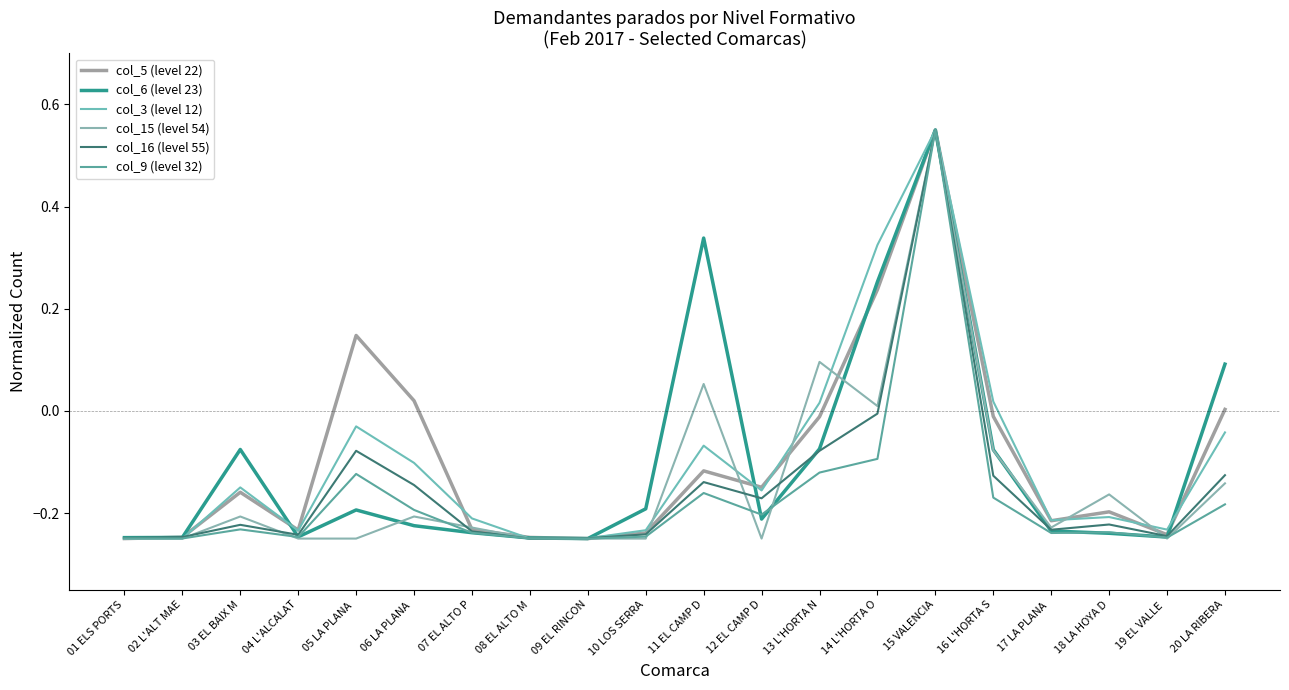

Which category has the highest value in the col_6 (level 23) series?

15 VALENCIA